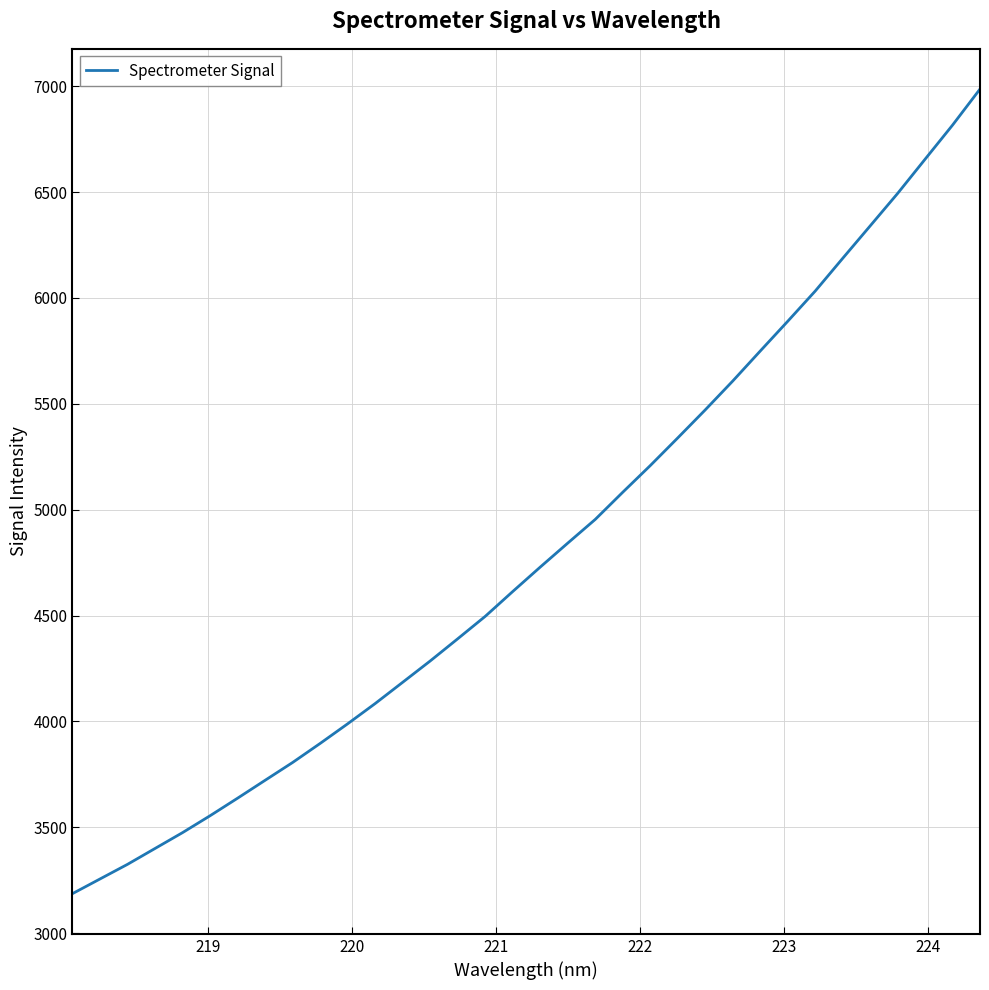

What is the difference between the maximum and minimum values?

3801.0